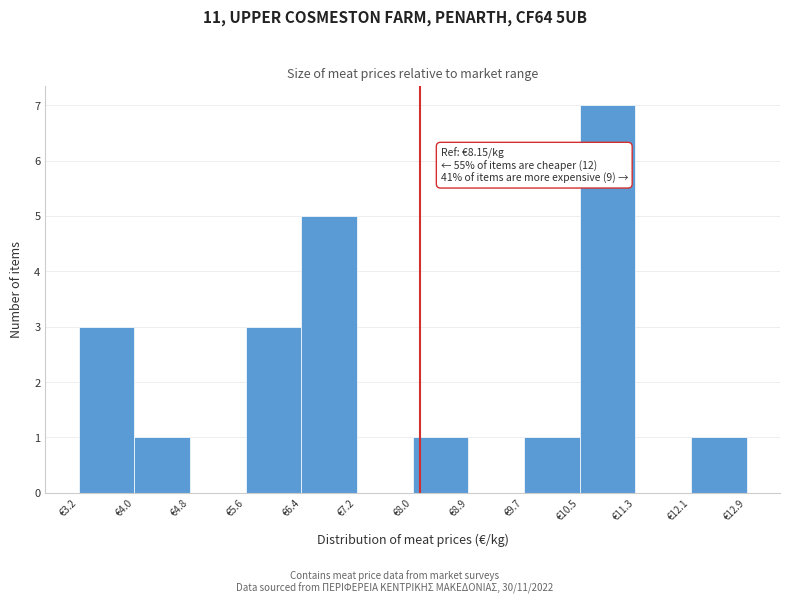

Over which range of the x-axis is the bar tallest?

10.5 to 11.3